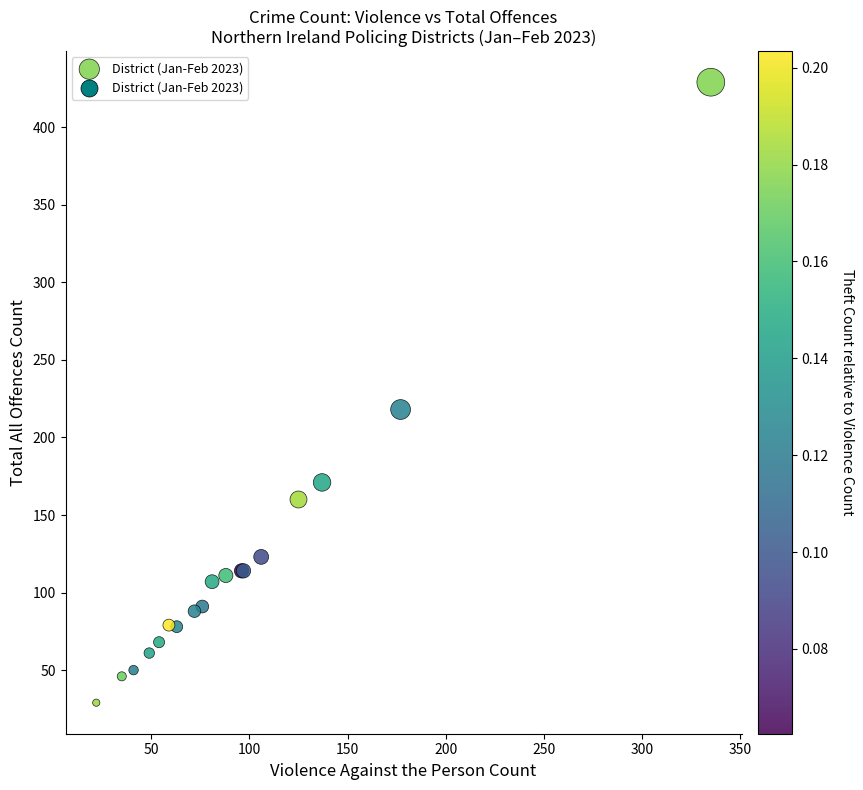

What Y value in the scatter plot is closest to 229?

218